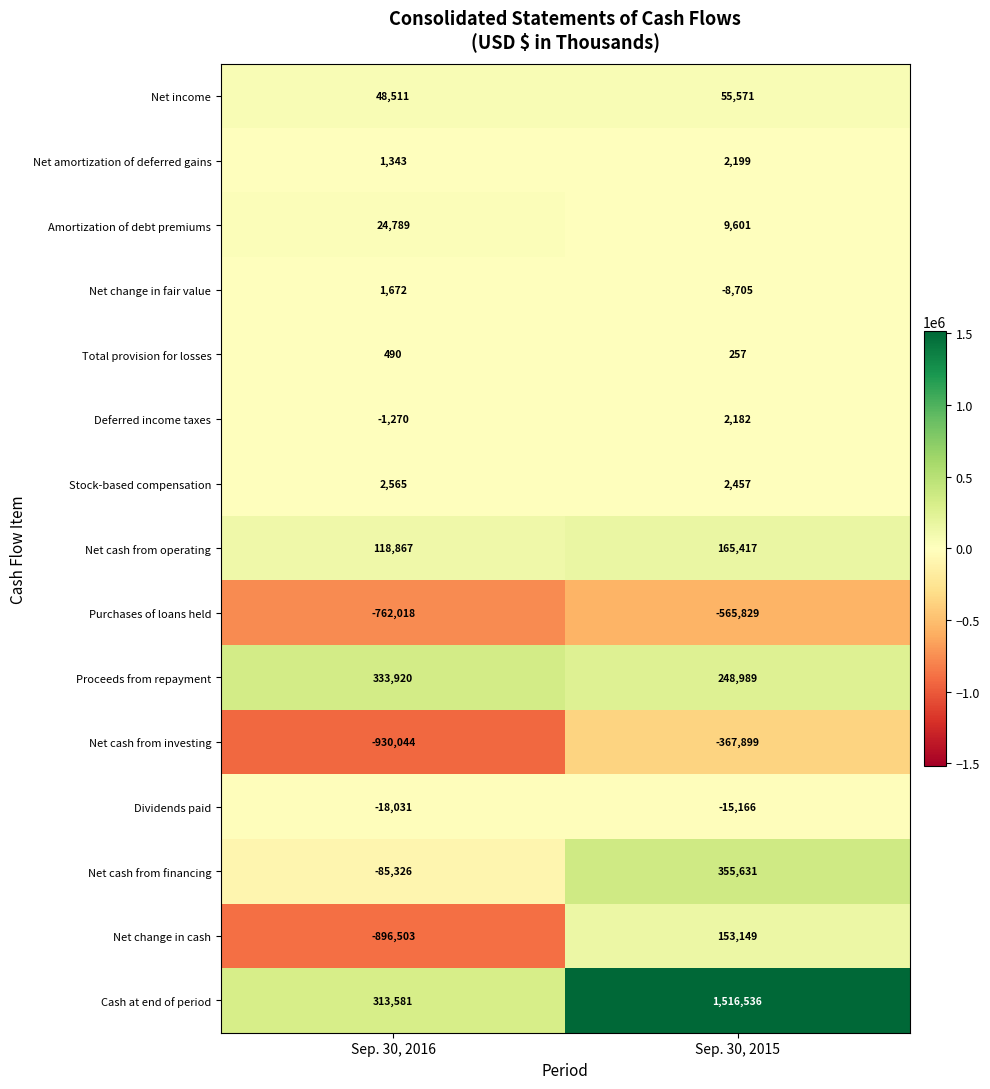

At Sep. 30, 2016, list the series in order from largest to smallest.

Proceeds from repayment, Cash at end of period, Net cash from operating, Net income, Amortization of debt premiums, Stock-based compensation, Net change in fair value, Net amortization of deferred gains, Total provision for losses, Deferred income taxes, Dividends paid, Net cash from financing, Purchases of loans held, Net change in cash, Net cash from investing